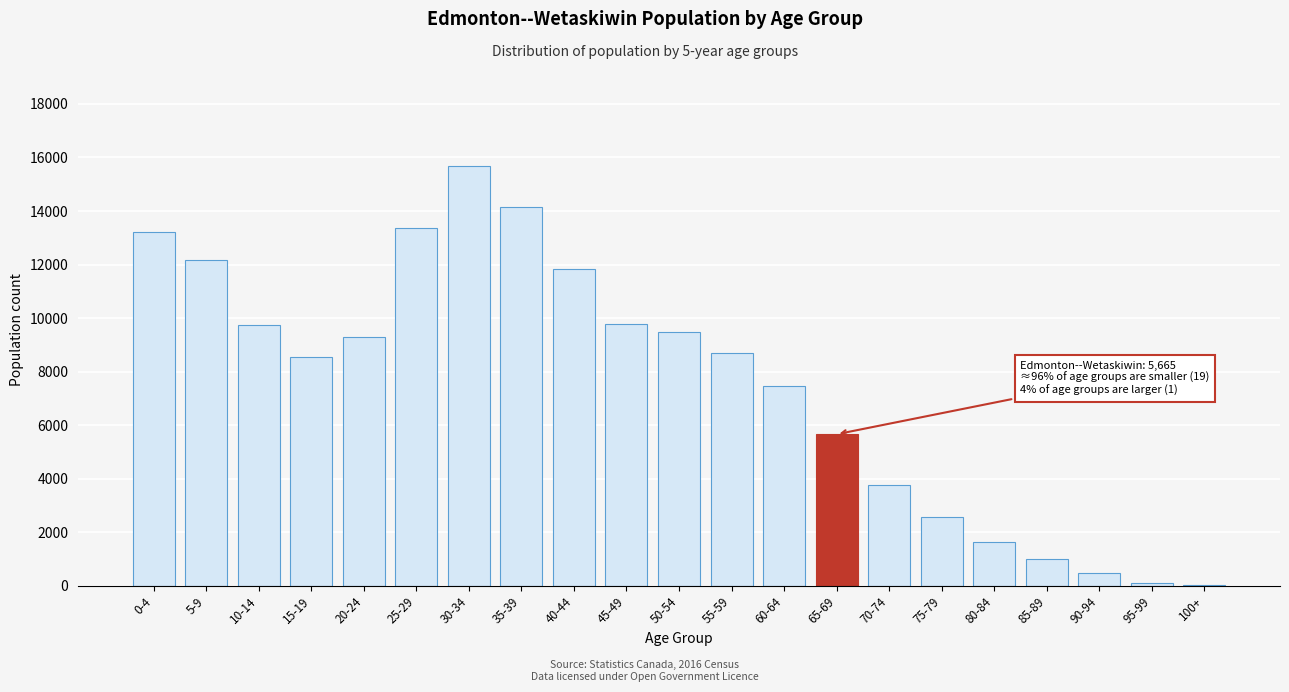

What is the sum of all values?

158760